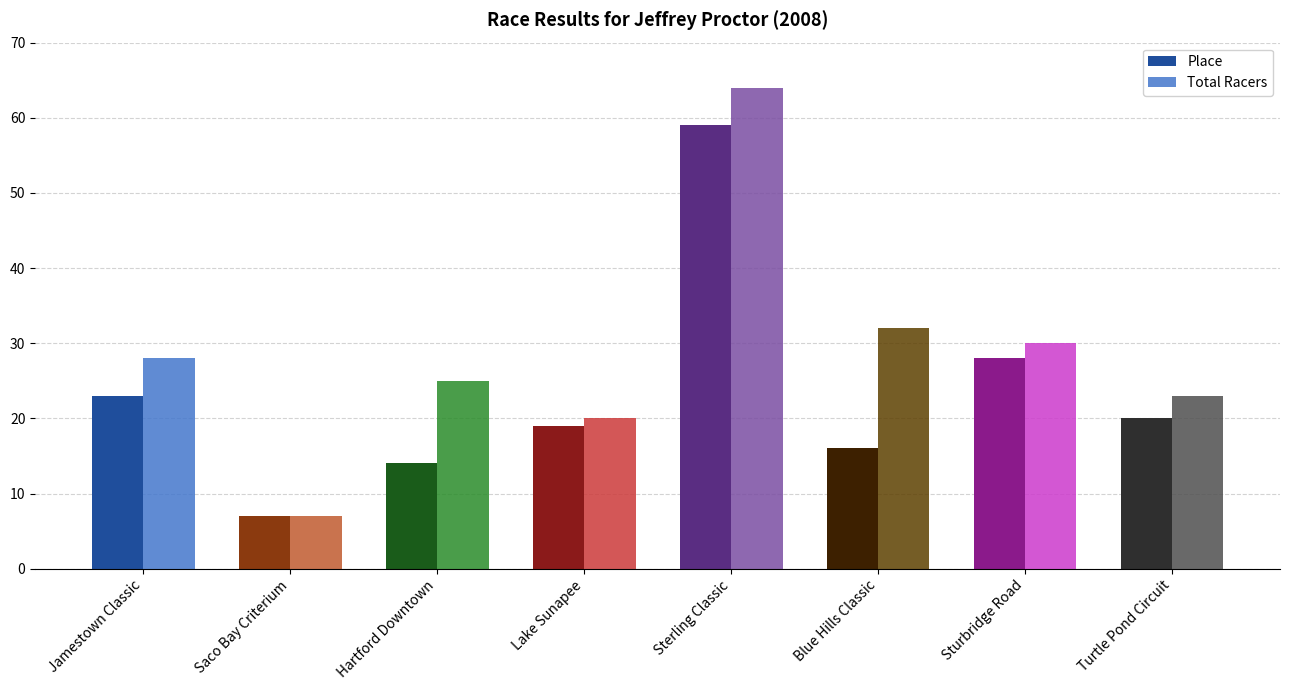

Which series has the largest range (max minus min)?

Total Racers